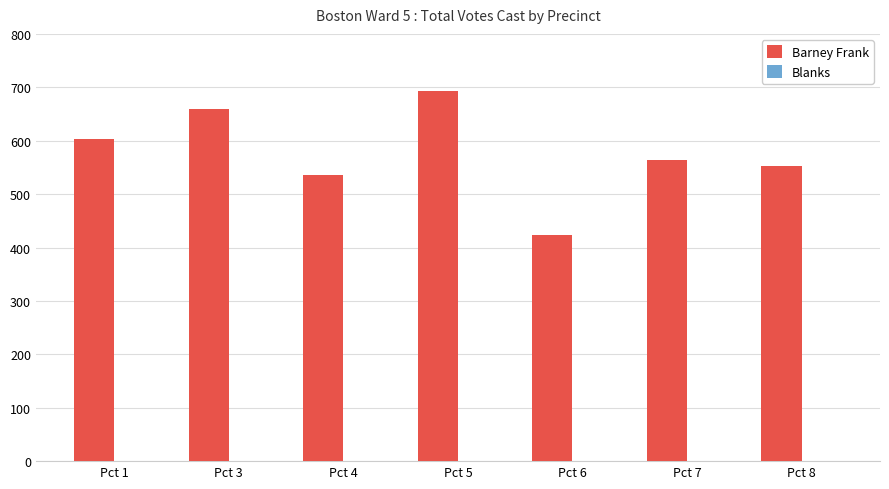

What is the approximate value at Pct 1, to the nearest 5?

605